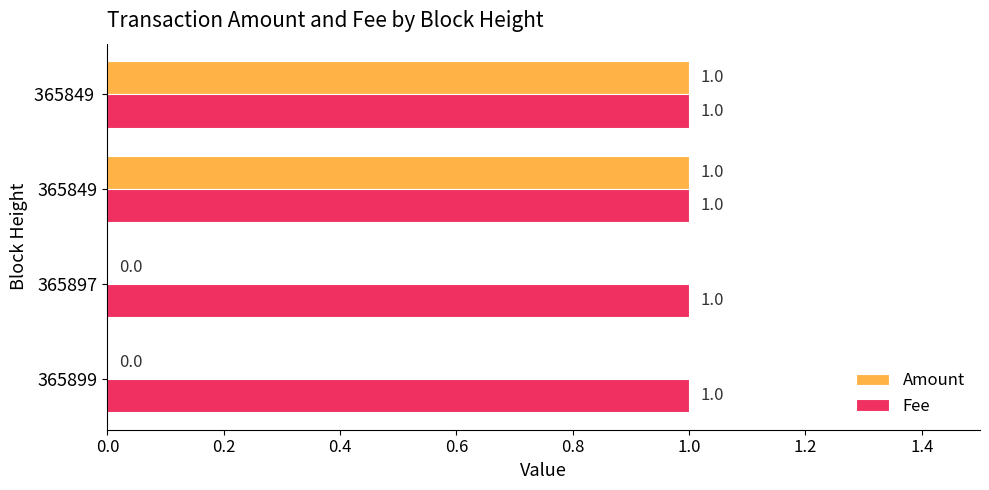

True or false: Fee has a value of 1 at 365849.

True